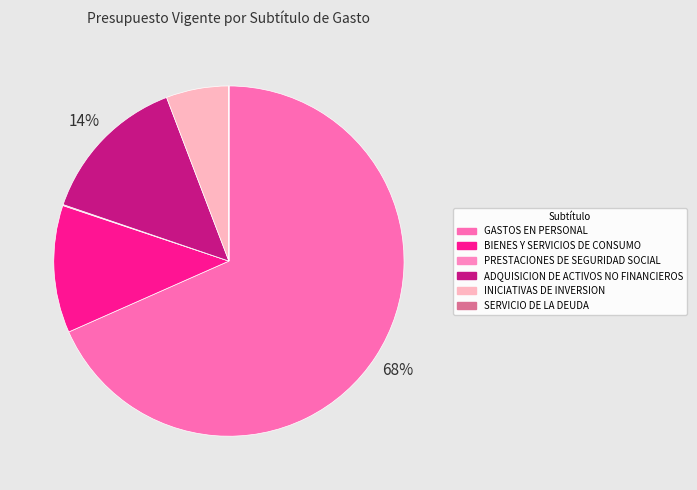

Which category has the smallest portion of the pie?

SERVICIO DE LA DEUDA